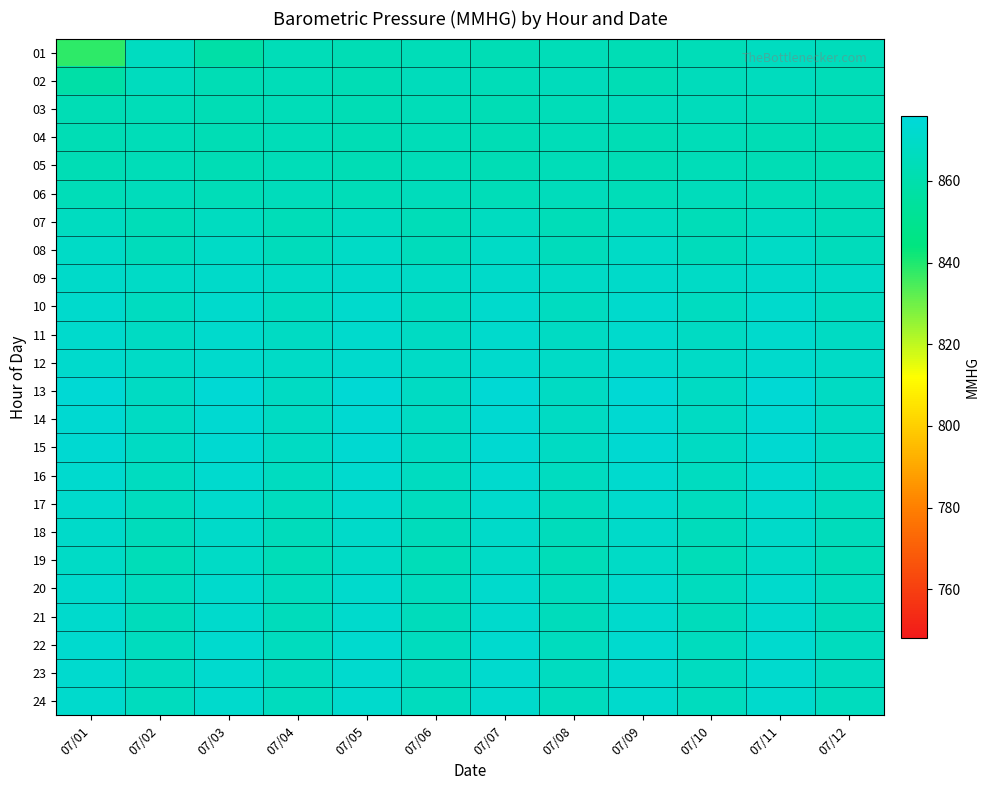

What is the smallest value displayed?

838